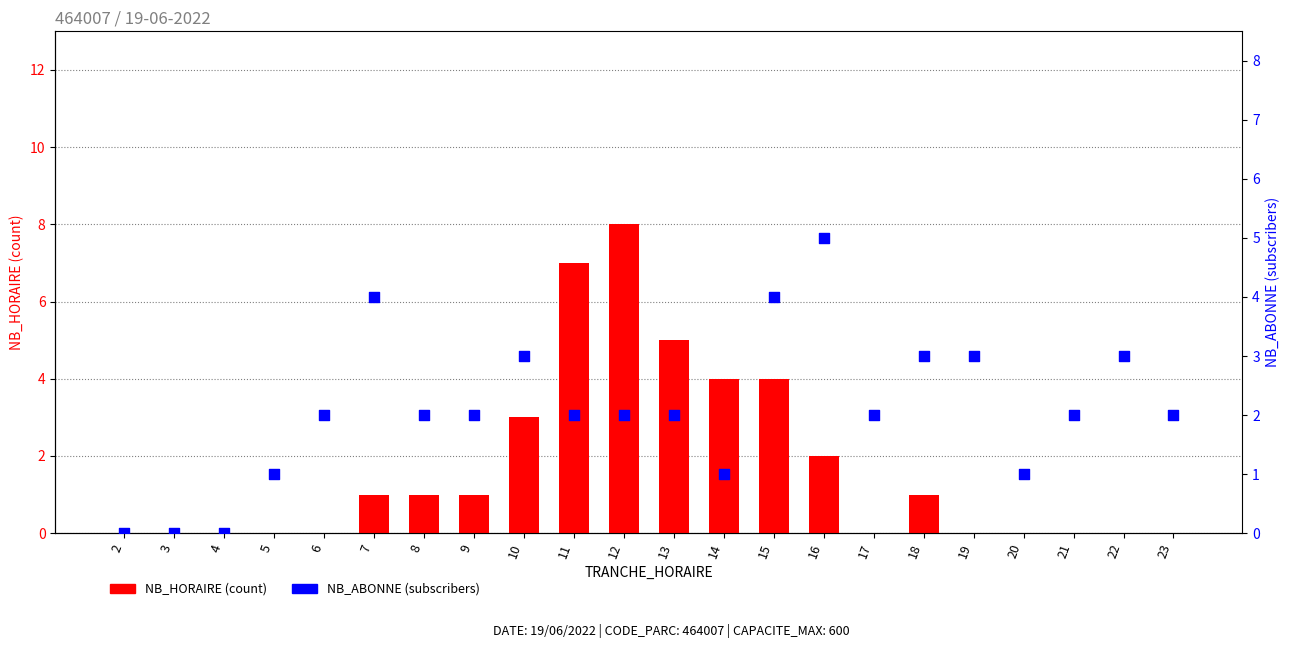

Which series reaches the maximum Y coordinate?

NB_HORAIRE (count)